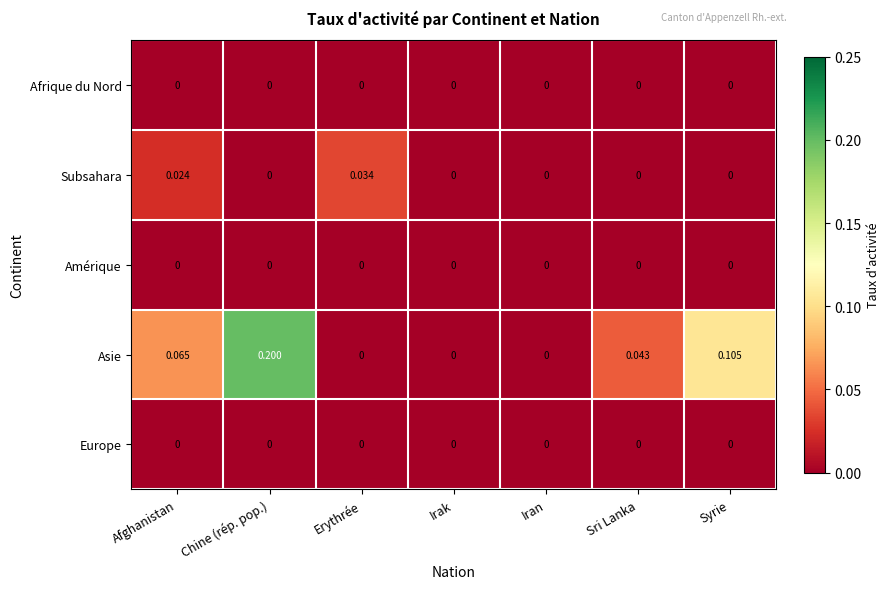

At which category is the sum across all series the highest?

Chine (rép. pop.)